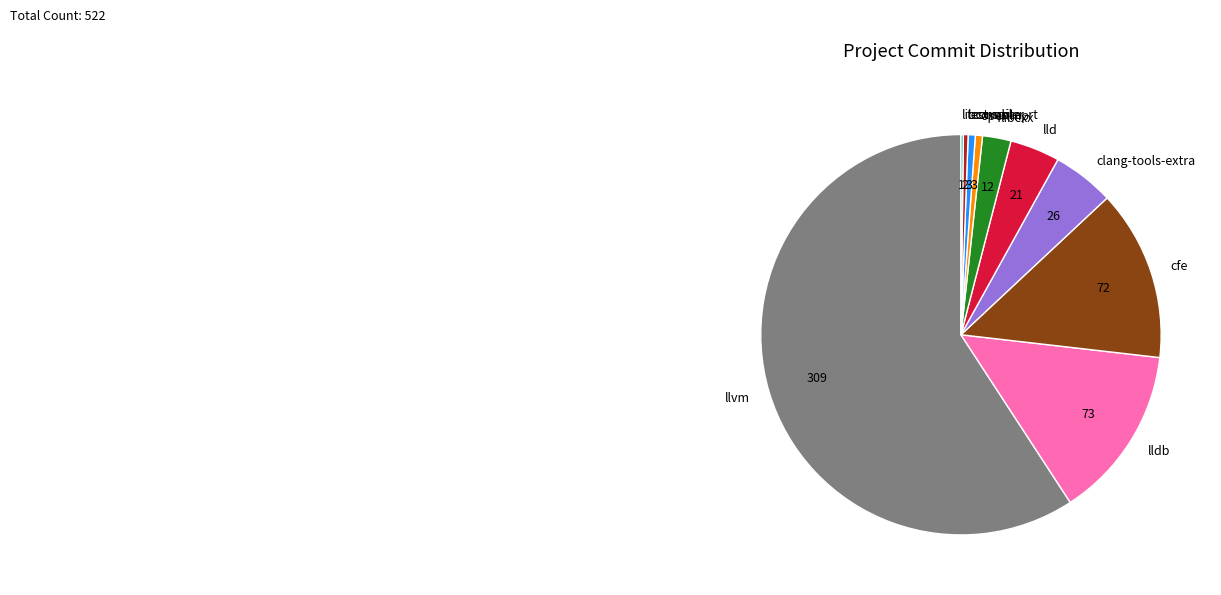

What is the majority slice?

llvm